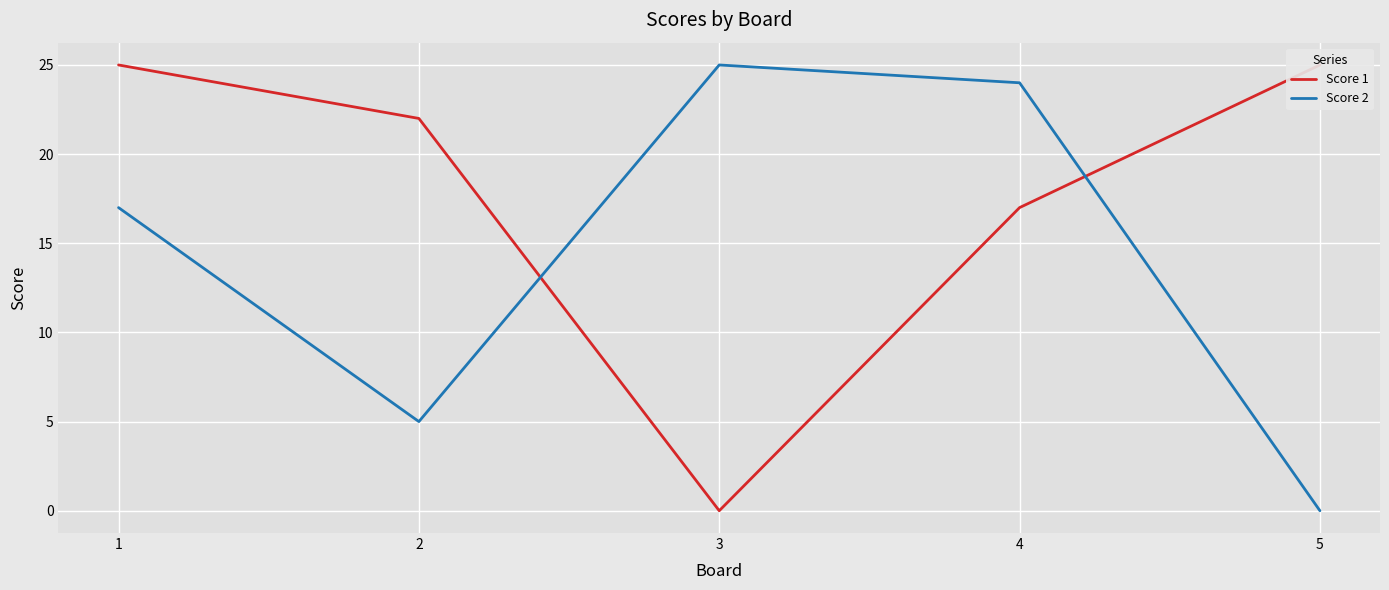

How many values in Score 1 are above zero?

4